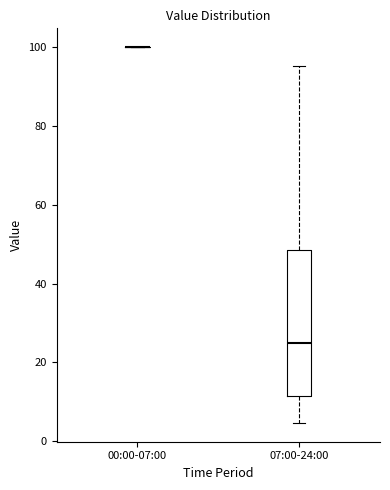

Which box is the tallest, from its lower edge to its upper edge?

07:00-24:00